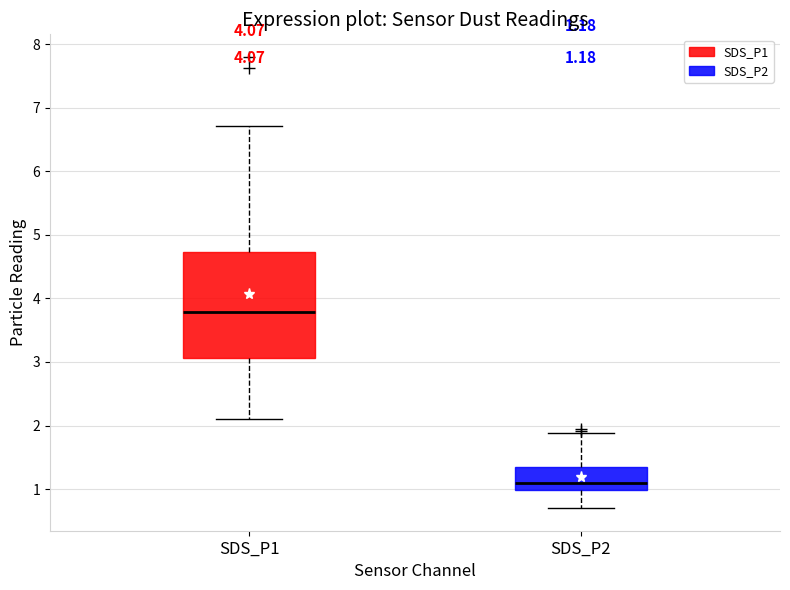

Which box is the tallest, from its lower edge to its upper edge?

SDS_P1